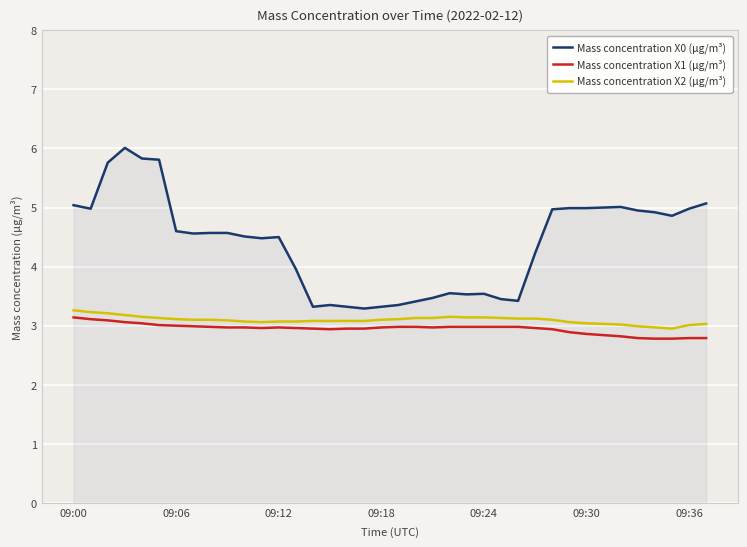

What is the lowest value of the Mass concentration X0 (μg/m³) series?

3.3